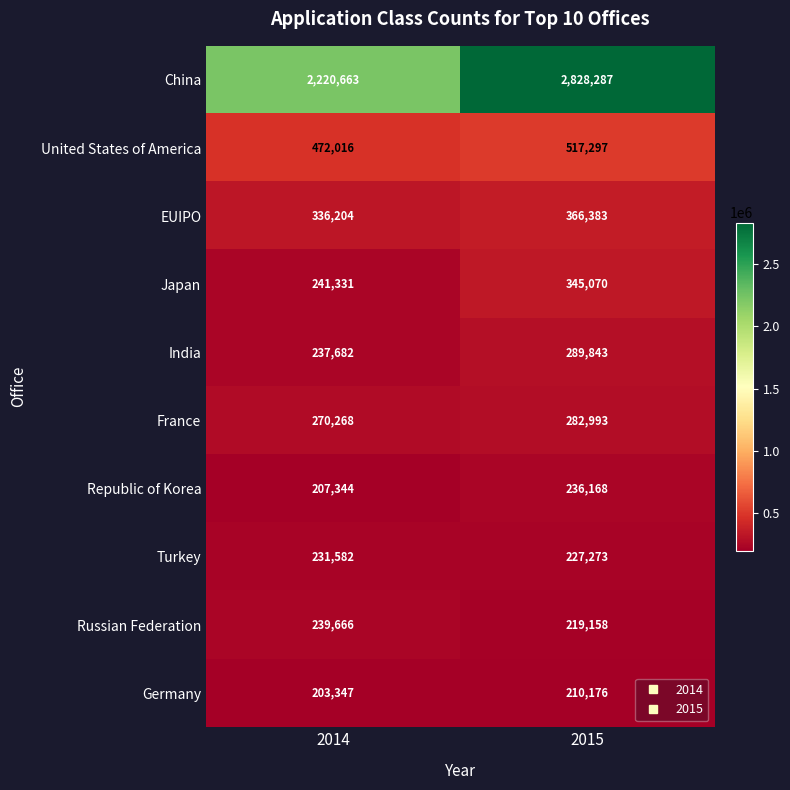

True or false: Turkey has a value of 350837 at 2014.

False